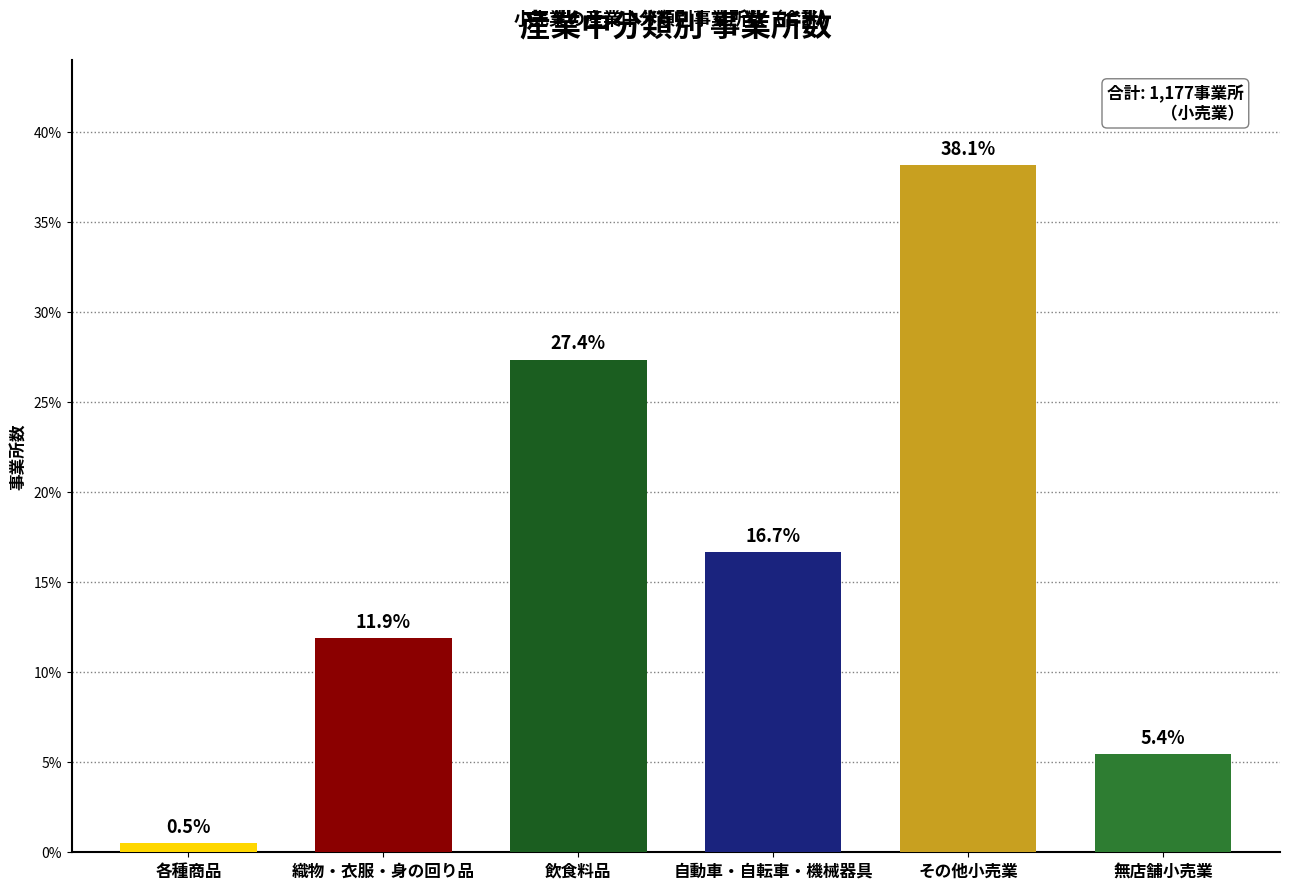

What is the label of the 5th bar from the left?

その他小売業